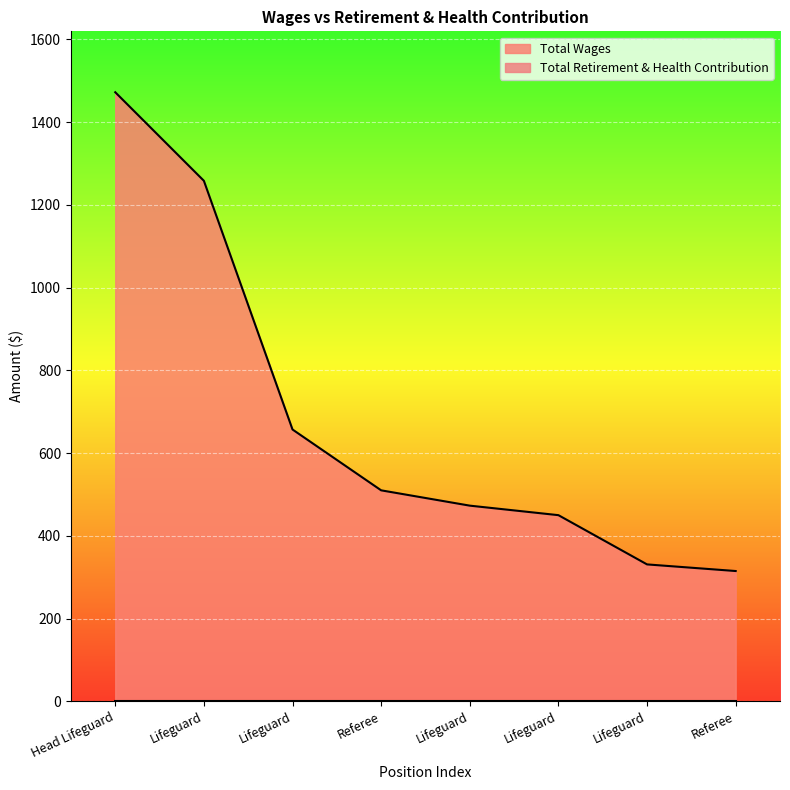

How many data points are less than 510?

4